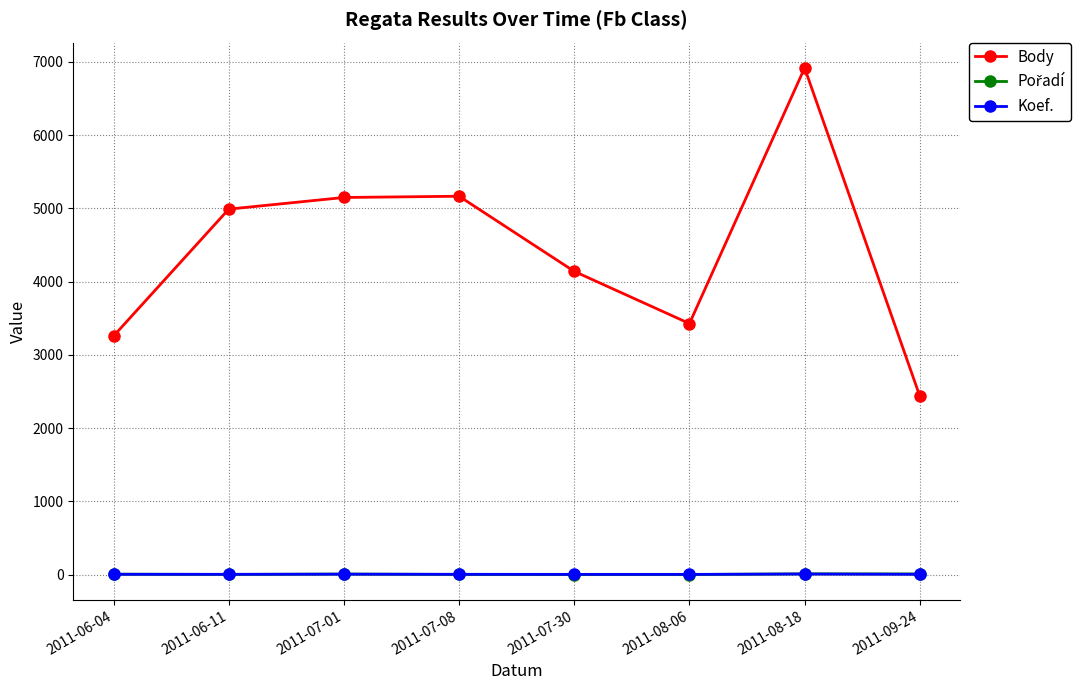

What is the difference between the maximum and minimum values in the Body series?

4479